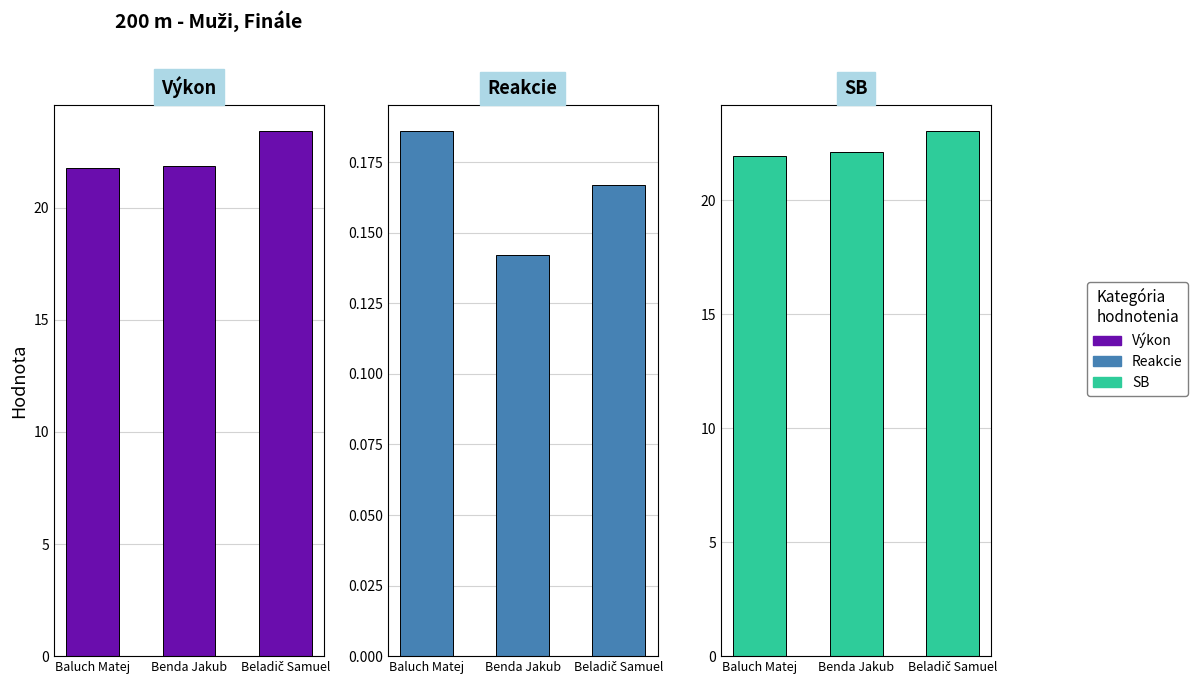

The Výkon series shows 11.5 at Baluch Matej. True or false?

False